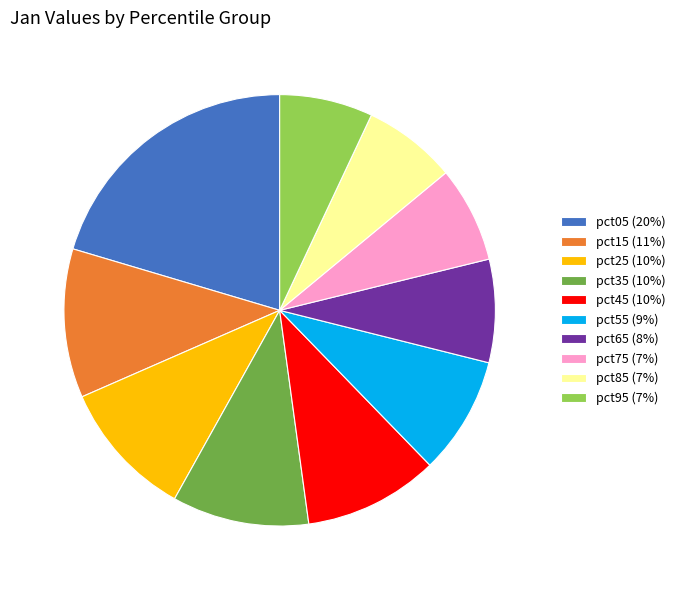

Is it true that pct55 (9%) is 9% of the pie?

True